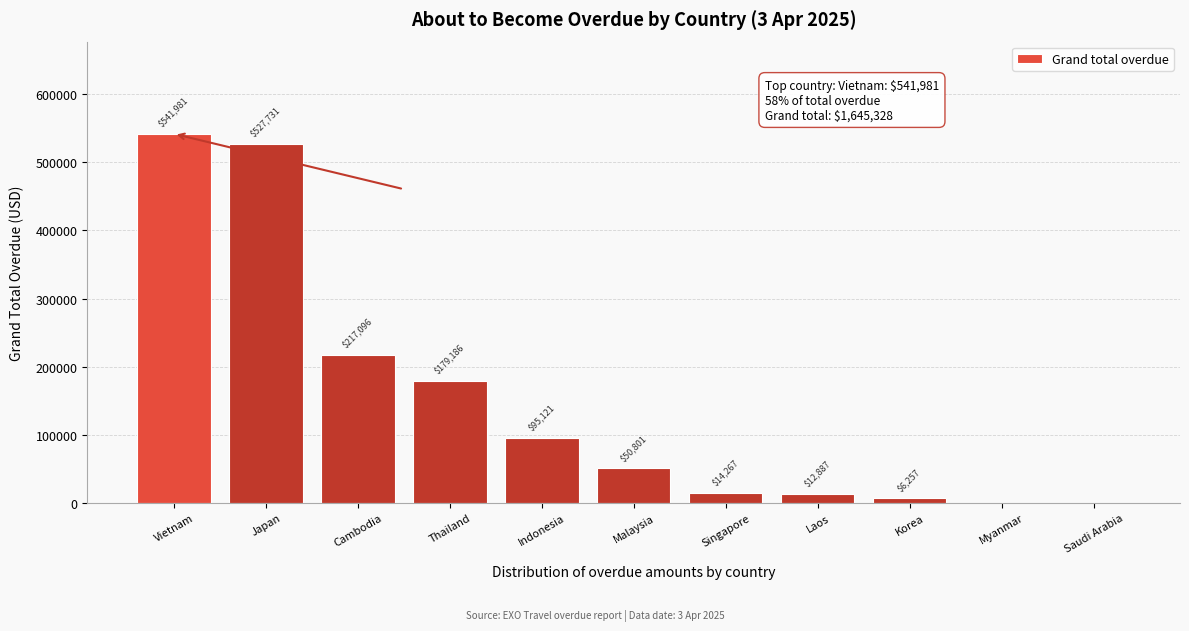

What is the maximum value shown in the chart?

541981.4